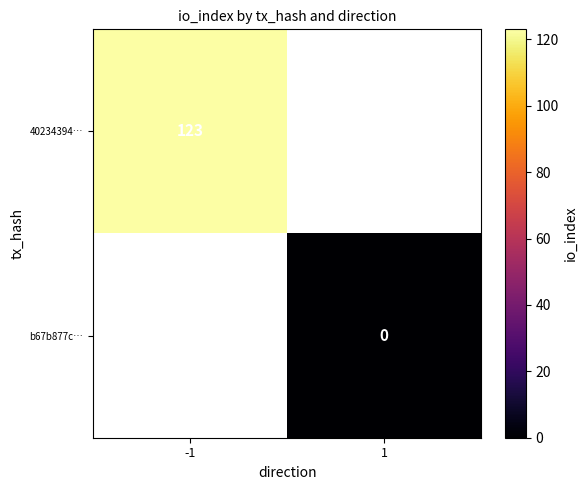

At which category does the chart reach its minimum across all series?

1